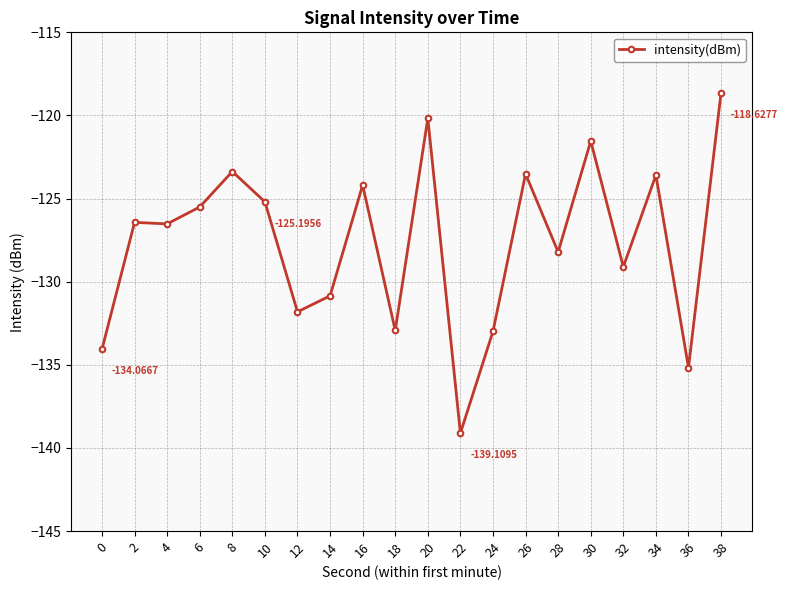

True or false: the data has more than 0 interior local peaks.

True